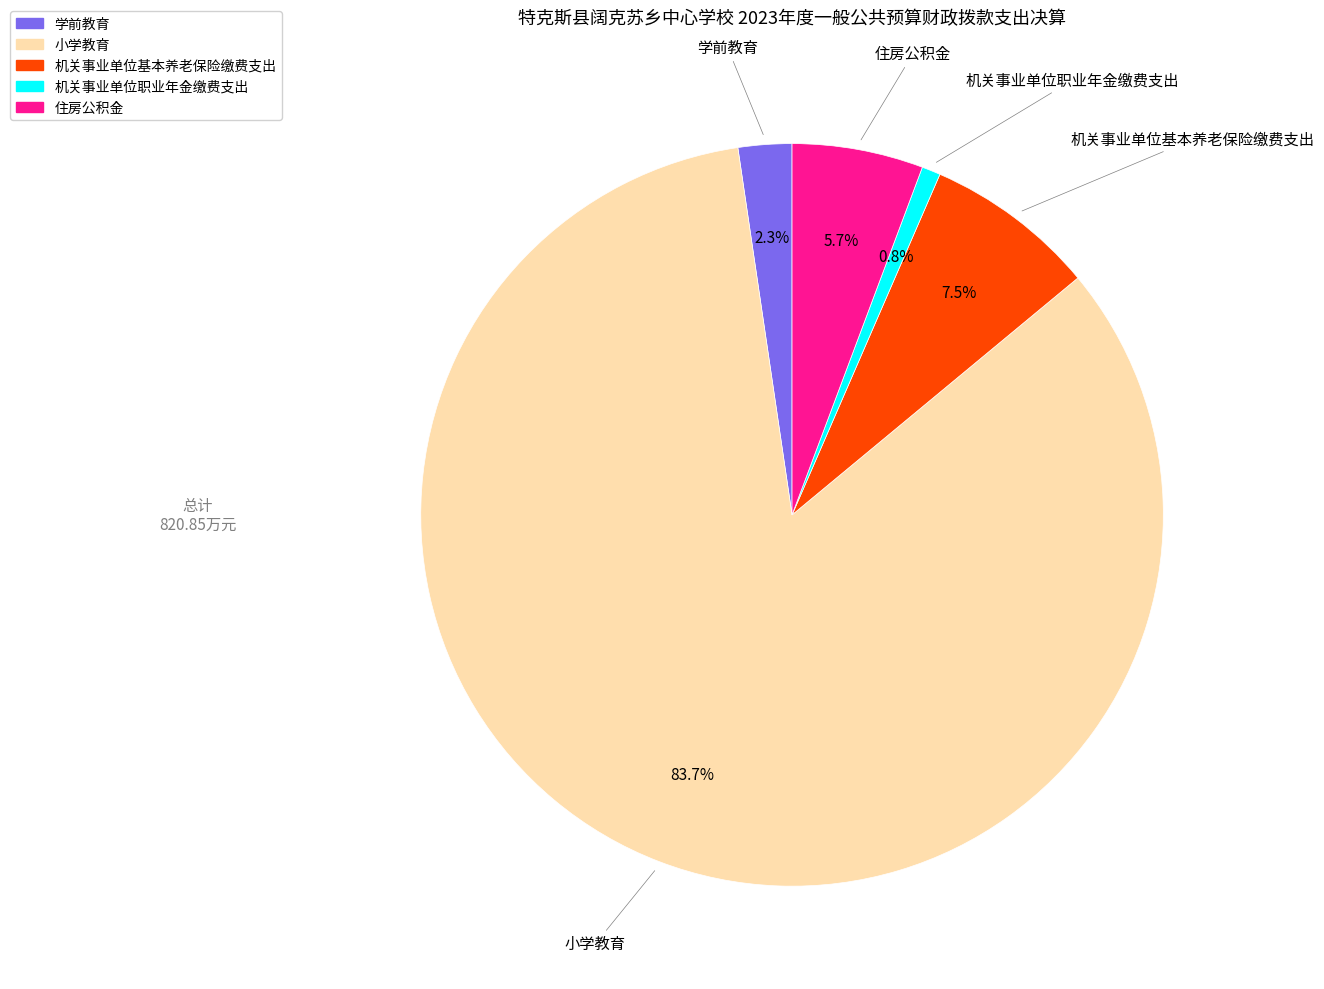

To the nearest percent, what is the average slice percentage?

20%